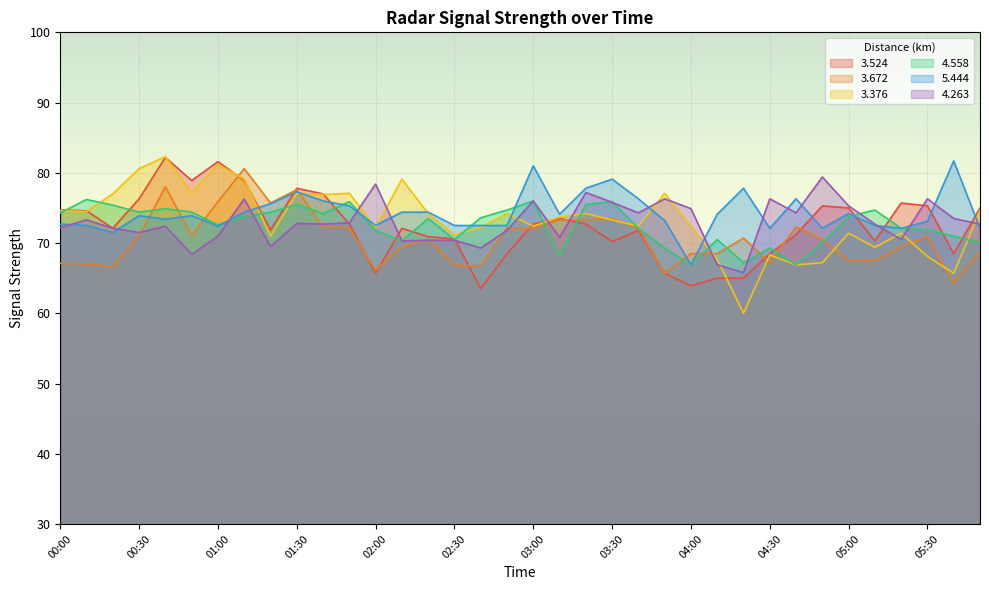

What is the average value of the 3.672 series?

70.6